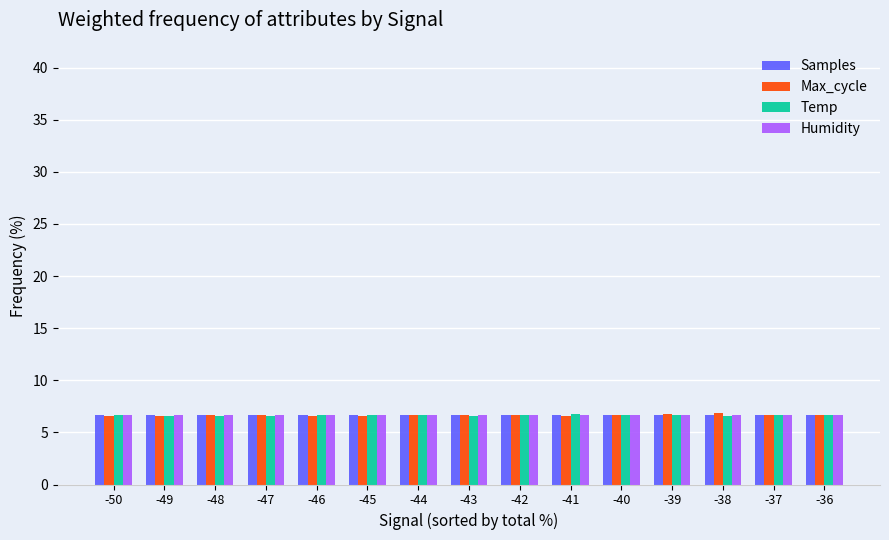

What is the total value across all series at -36?

26.7